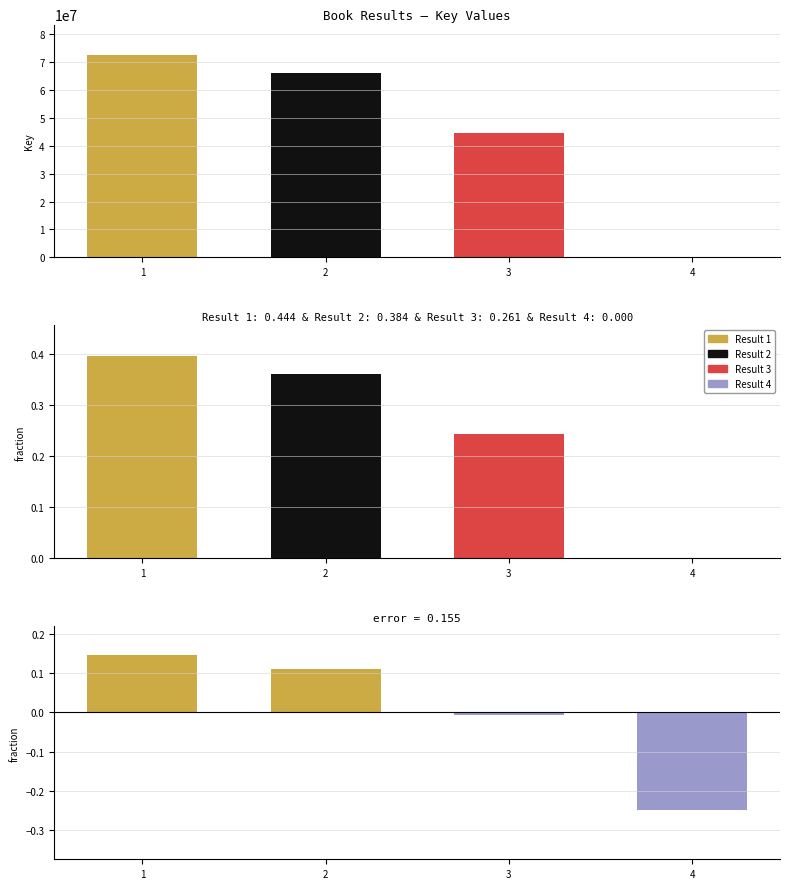

True or false: the data shows 0.1 at 1.

True